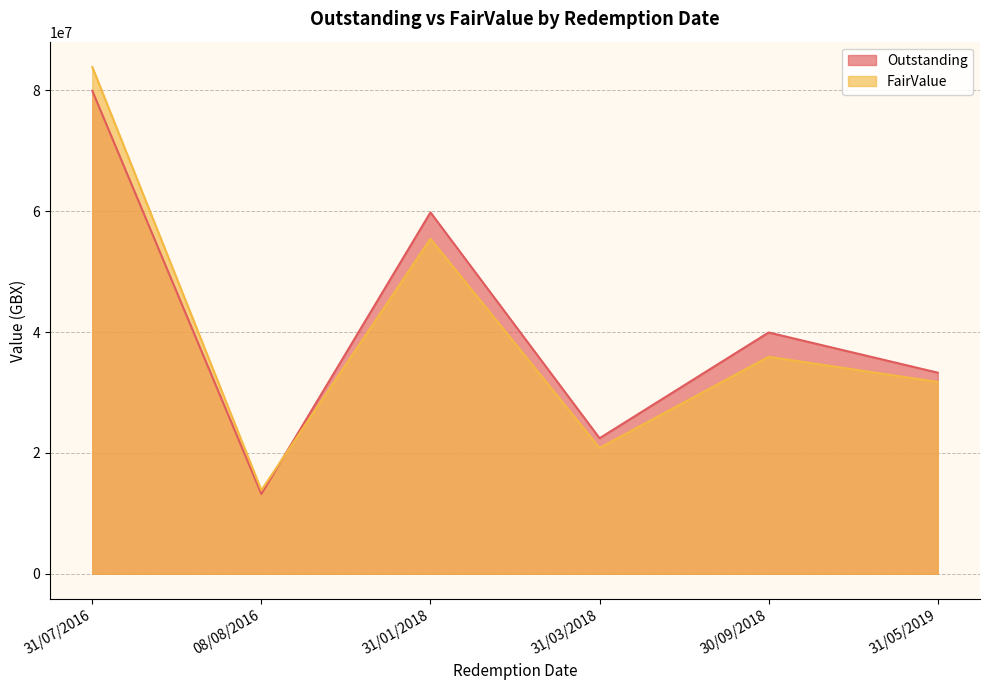

What is the difference between the highest and lowest values at 08/08/2016?

632492